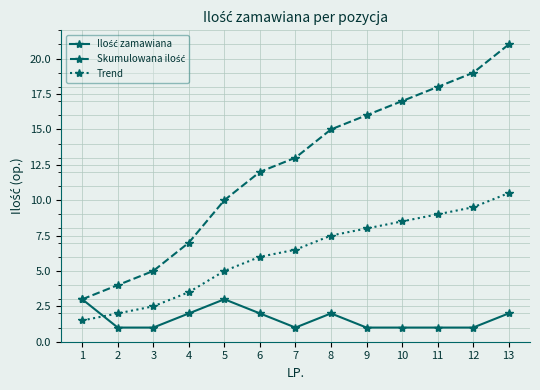

The Trend series shows 11.5 at 10. True or false?

False